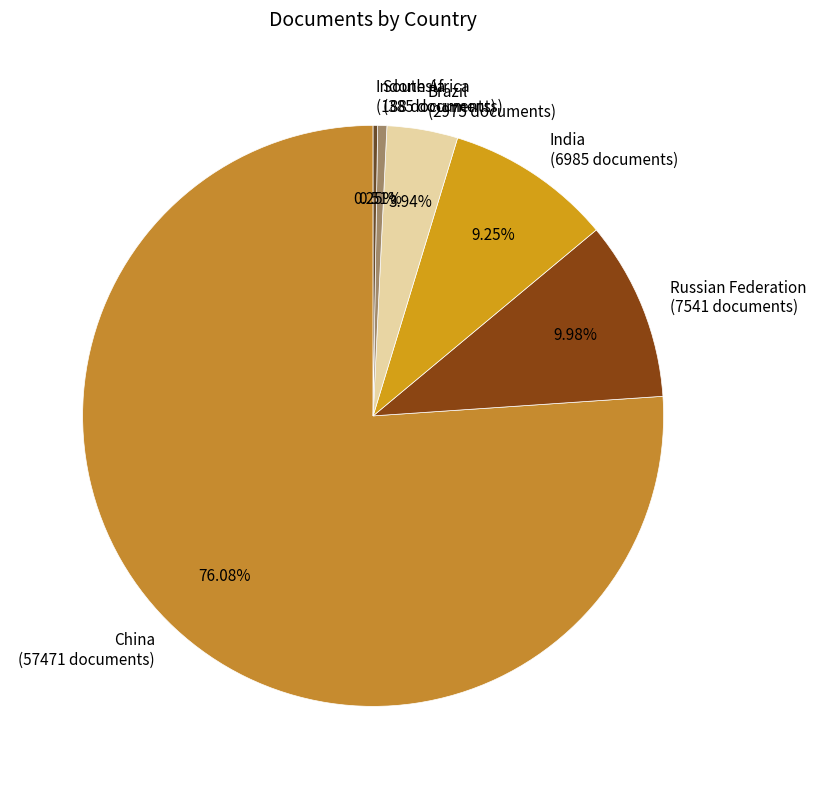

Which has a higher value, Brazil or India?

India